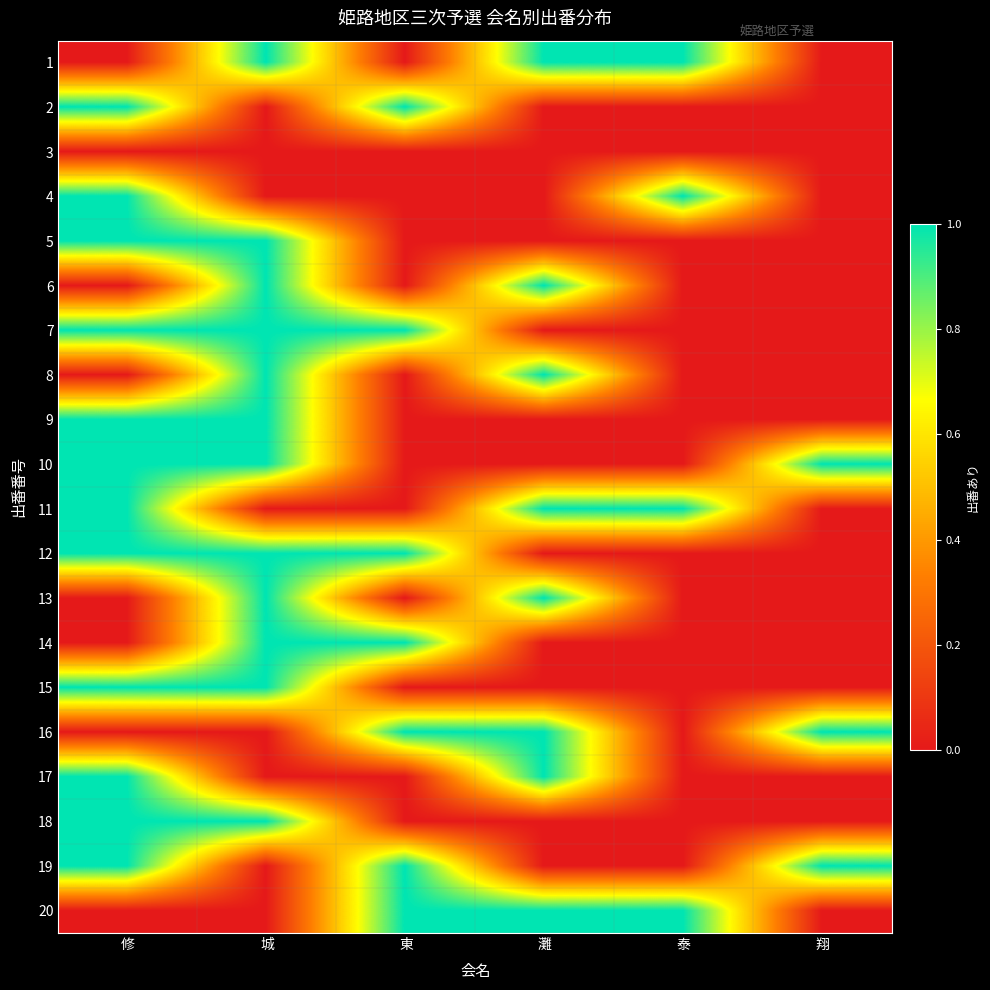

Reading left to right, what are all the values shown in this chart?

1: 修=0	城=1	東=0	灘=1	泰=1	翔=0
2: 修=1	城=0	東=1	灘=0	泰=0	翔=0
3: 修=0	城=0	東=0	灘=0	泰=0	翔=0
4: 修=1	城=0	東=0	灘=0	泰=1	翔=0
5: 修=1	城=1	東=0	灘=0	泰=0	翔=0
6: 修=0	城=1	東=0	灘=1	泰=0	翔=0
7: 修=1	城=1	東=1	灘=0	泰=0	翔=0
8: 修=0	城=1	東=0	灘=1	泰=0	翔=0
9: 修=1	城=1	東=0	灘=0	泰=0	翔=0
10: 修=1	城=1	東=0	灘=0	泰=0	翔=1
11: 修=1	城=0	東=0	灘=1	泰=1	翔=0
12: 修=1	城=1	東=1	灘=0	泰=0	翔=0
13: 修=0	城=1	東=0	灘=1	泰=0	翔=0
14: 修=0	城=1	東=1	灘=0	泰=0	翔=0
15: 修=1	城=1	東=0	灘=0	泰=0	翔=0
16: 修=0	城=0	東=1	灘=1	泰=0	翔=1
17: 修=1	城=0	東=0	灘=1	泰=0	翔=0
18: 修=1	城=1	東=0	灘=0	泰=0	翔=0
19: 修=1	城=0	東=1	灘=0	泰=0	翔=1
20: 修=0	城=0	東=1	灘=1	泰=1	翔=0